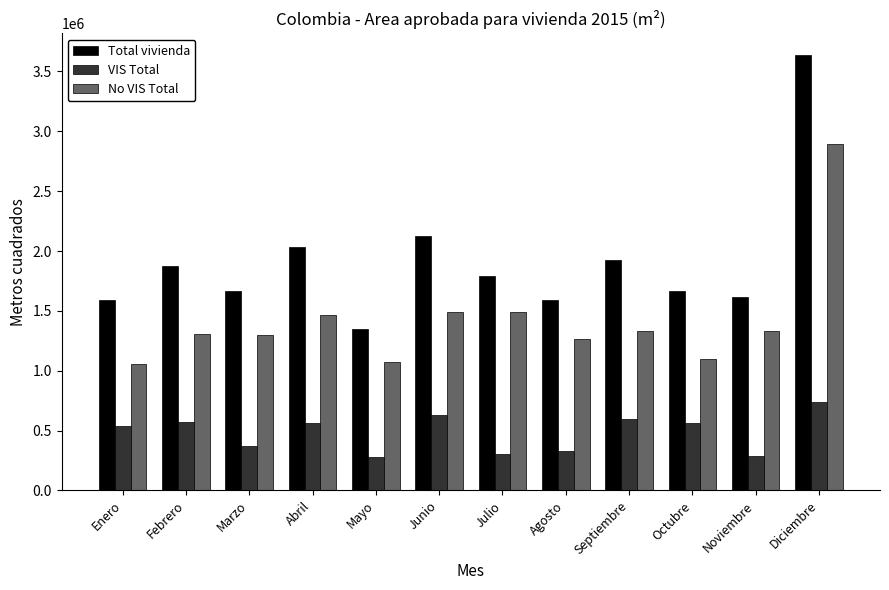

What is the total value across all series at Octubre?

3335816